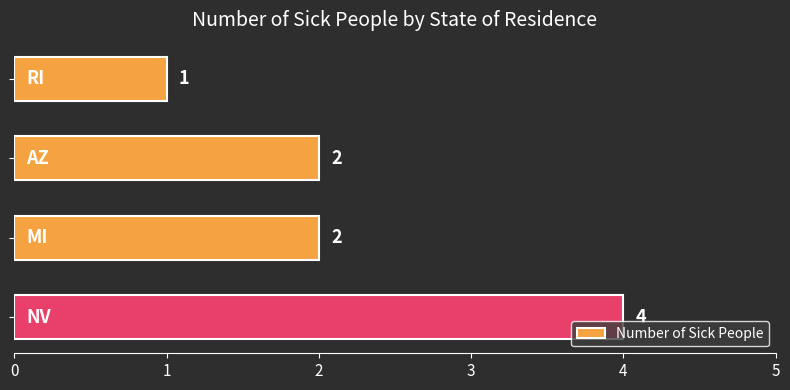

What is the sum of all values?

9